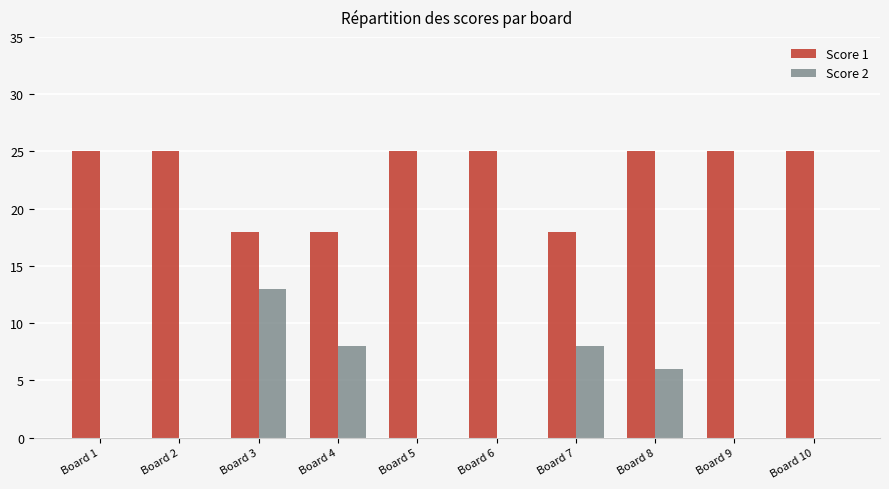

What is the spread (max minus min) of values at Board 7?

10